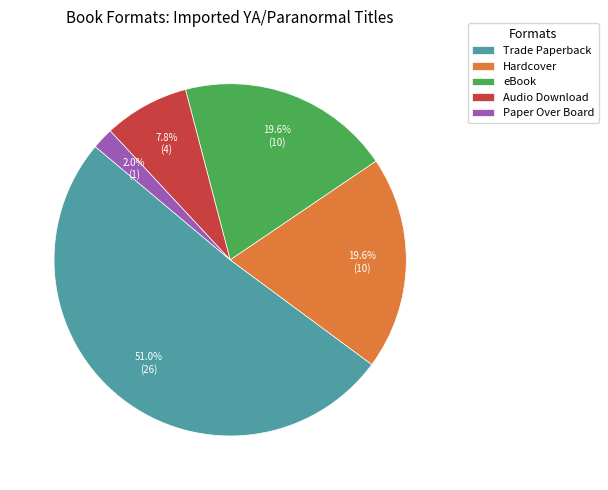

To the nearest percent, what is the difference between the largest and smallest slice percentages?

49%